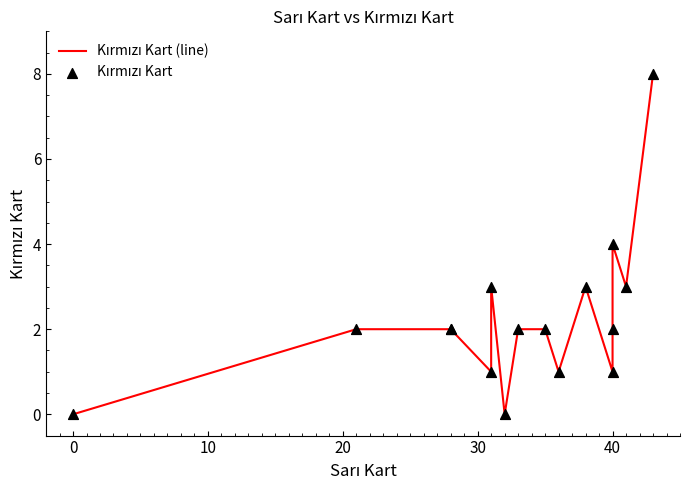

At how many categories does at least one series exceed 6?

1